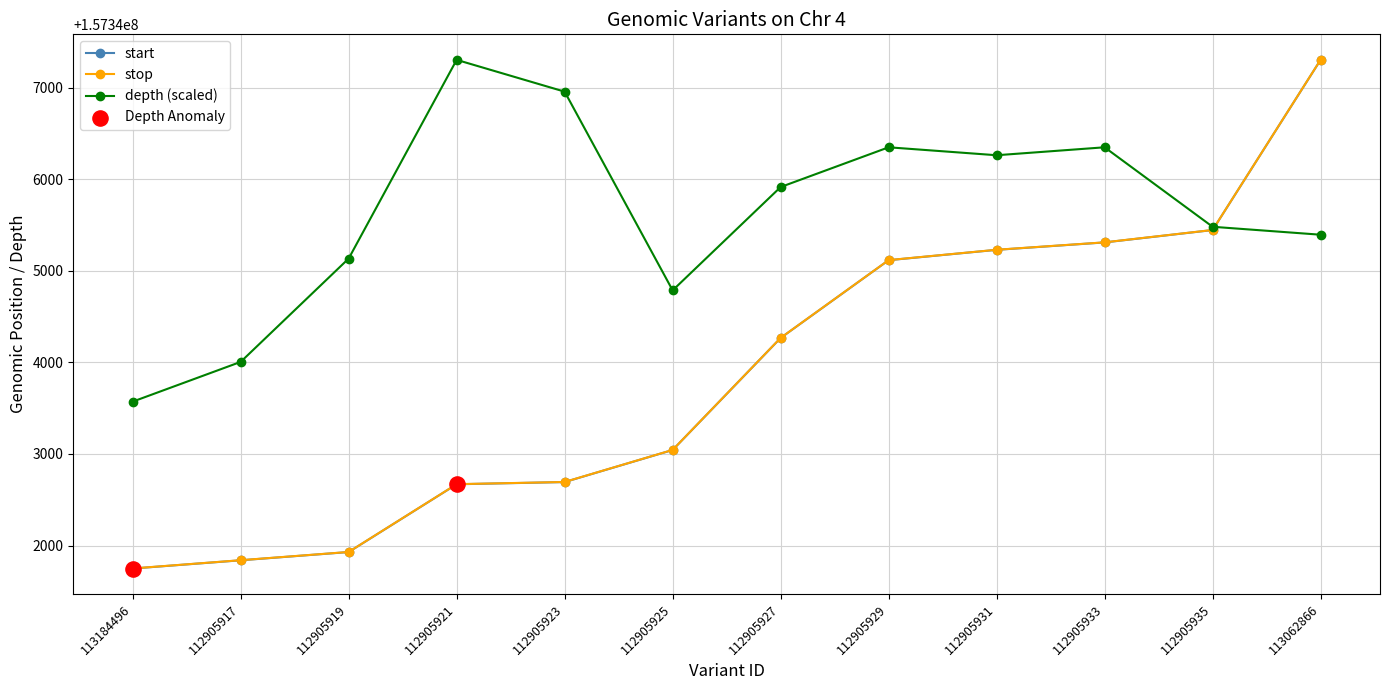

What is the total value across all series at 112905929?

472036578.6